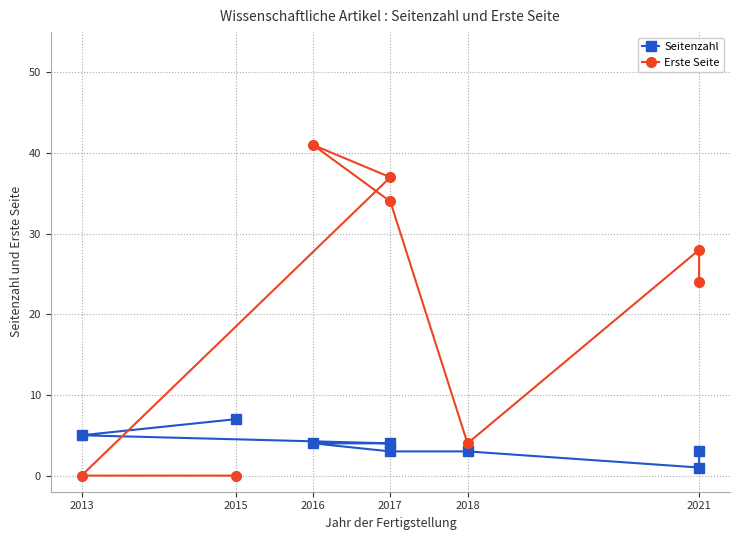

What is the difference between the maximum and second lowest values in the Seitenzahl series?

4